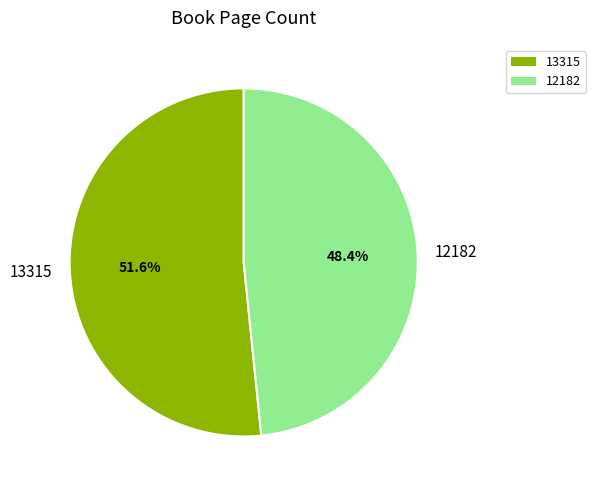

True or false: 13315 accounts for 52% of the total.

True